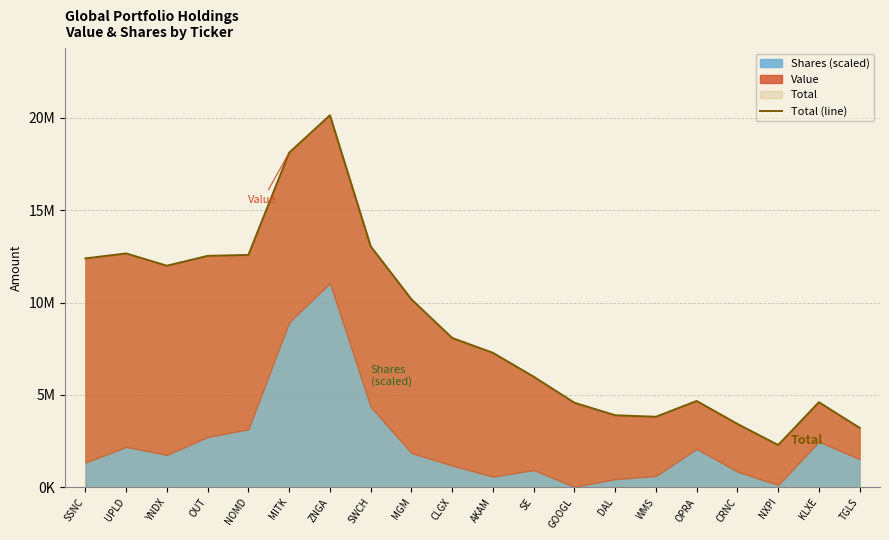

List the labels in order of value, largest first.

ZNGA, MITK, SWCH, UPLD, NOMD, OUT, SSNC, YNDX, MGM, CLGX, AKAM, SE, OPRA, KLXE, GOOGL, DAL, WMS, CRNC, TGLS, NXPI